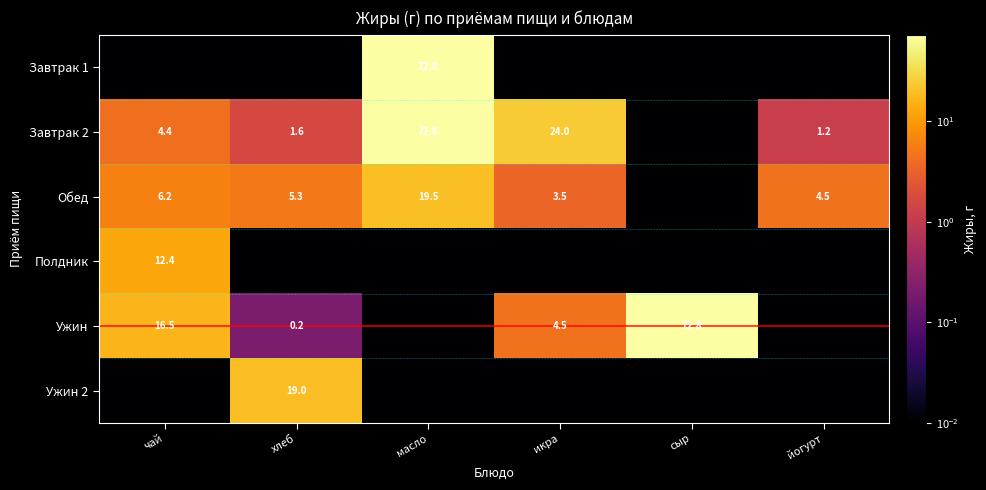

The Обед series shows 7.2 at хлеб. True or false?

False